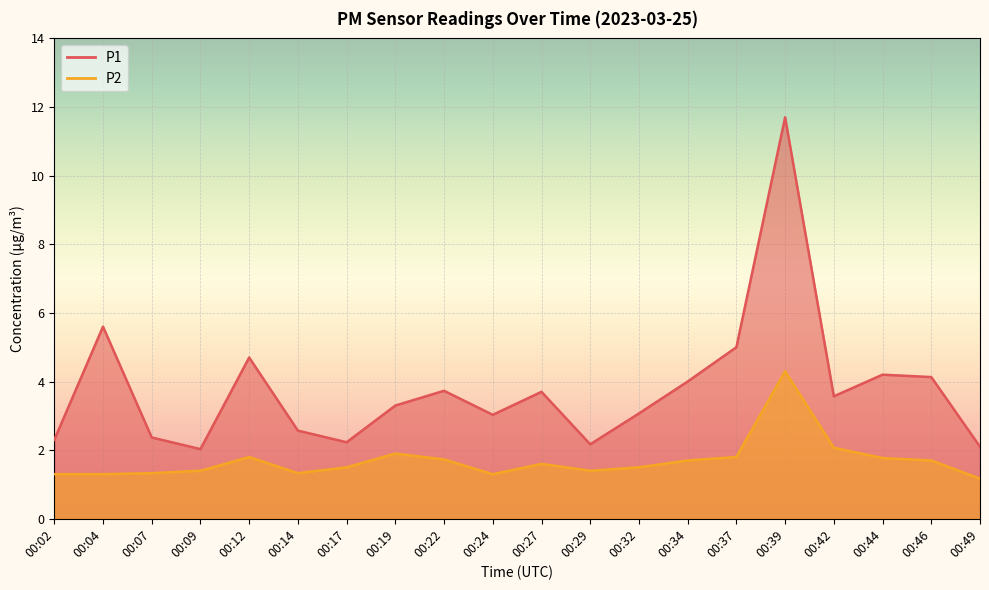

How many lines are shown in the chart?

2